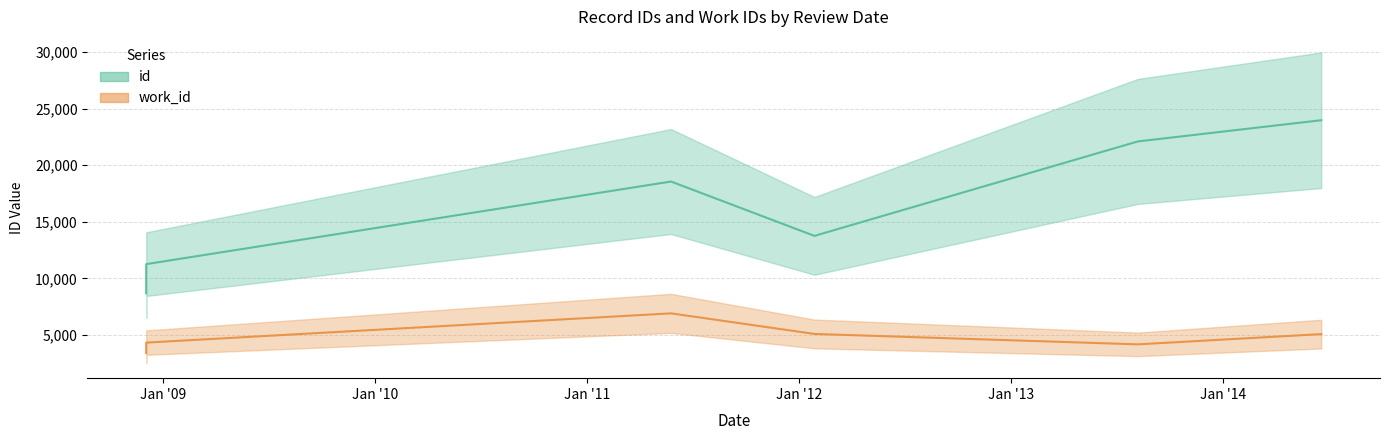

What is the greatest value displayed?

23984